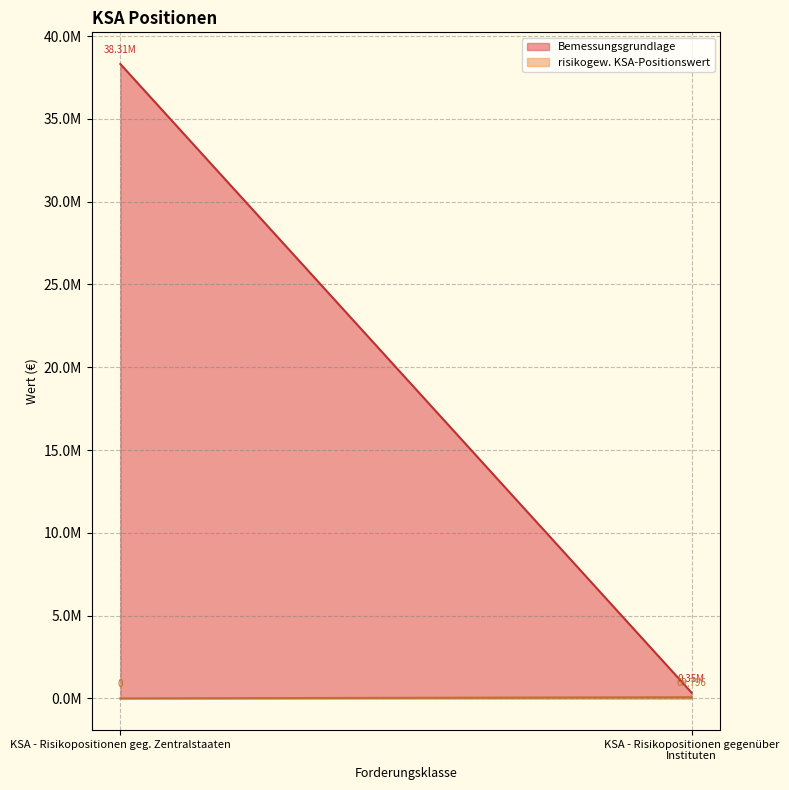

List the labels in order of risikogew. KSA-Positionswert value, smallest first.

KSA - Risikopositionen geg. Zentralstaaten, KSA - Risikopositionen gegenüber Instituten